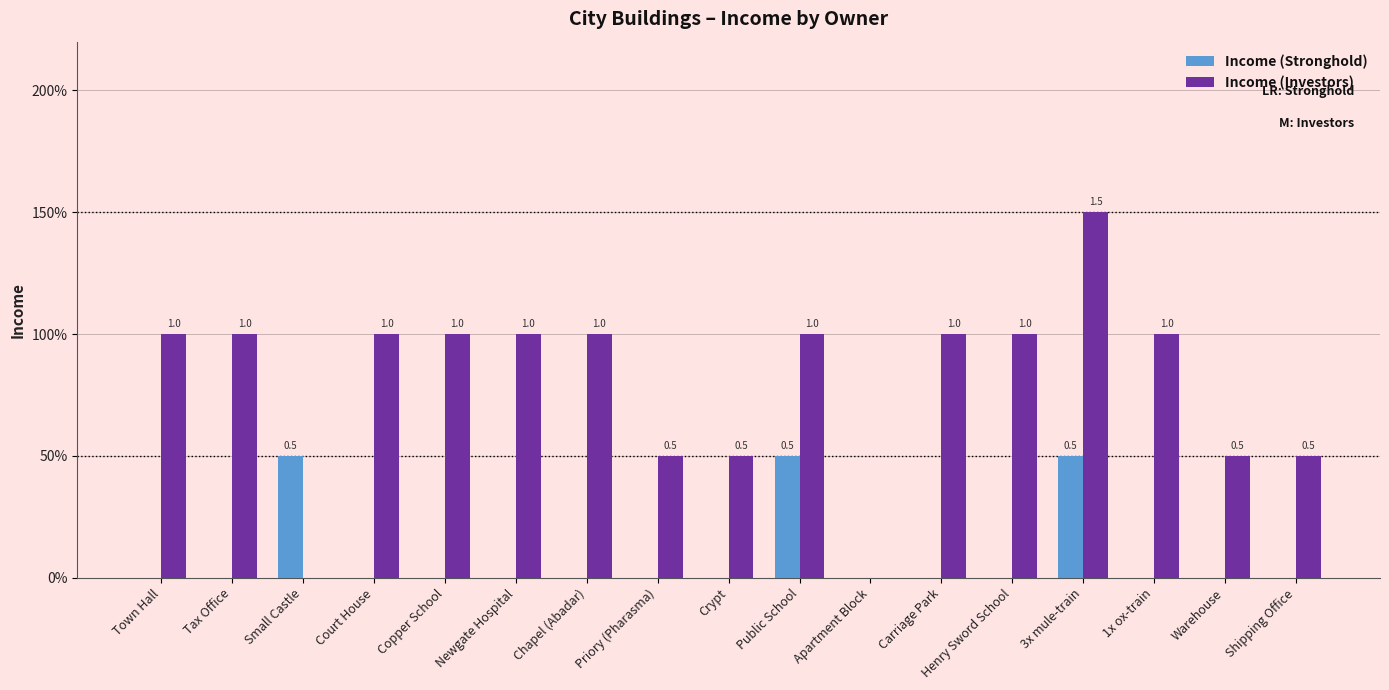

Is the value of Income (Stronghold) at Crypt greater than the value of Income (Investors) at Chapel (Abadar)?

No